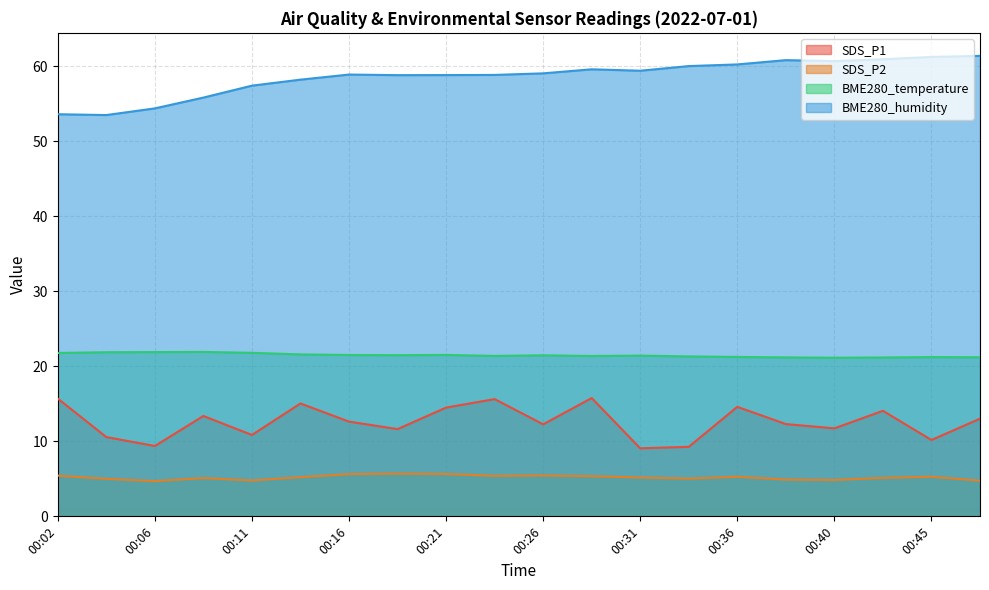

Where is the first local maximum for BME280_humidity?

00:16